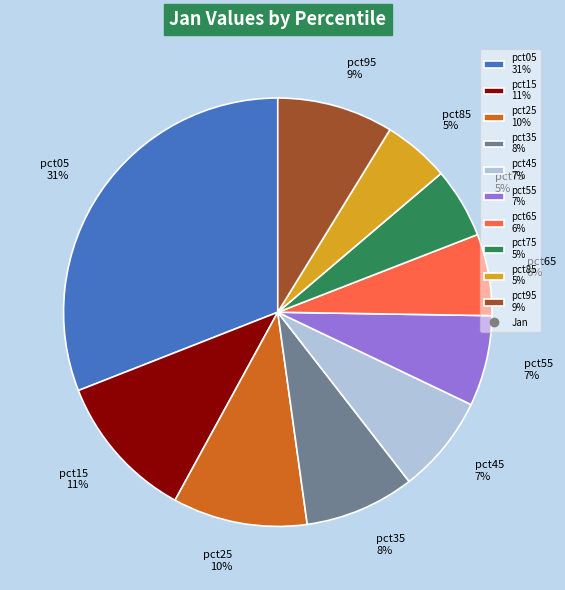

Is there a majority slice in this chart?

No